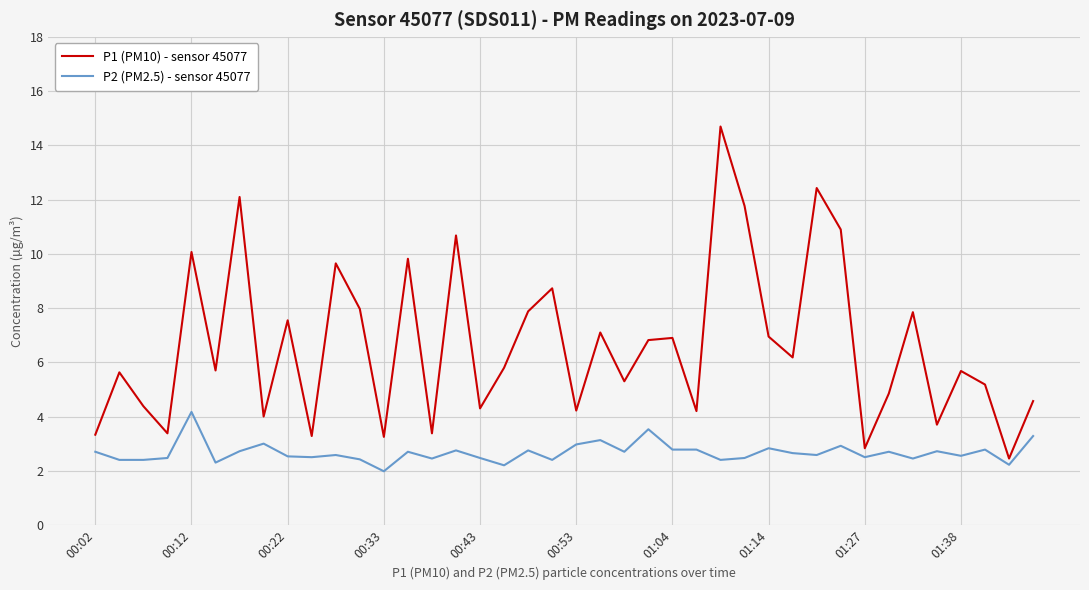

Which series has the widest spread of values?

P1 (PM10) - sensor 45077